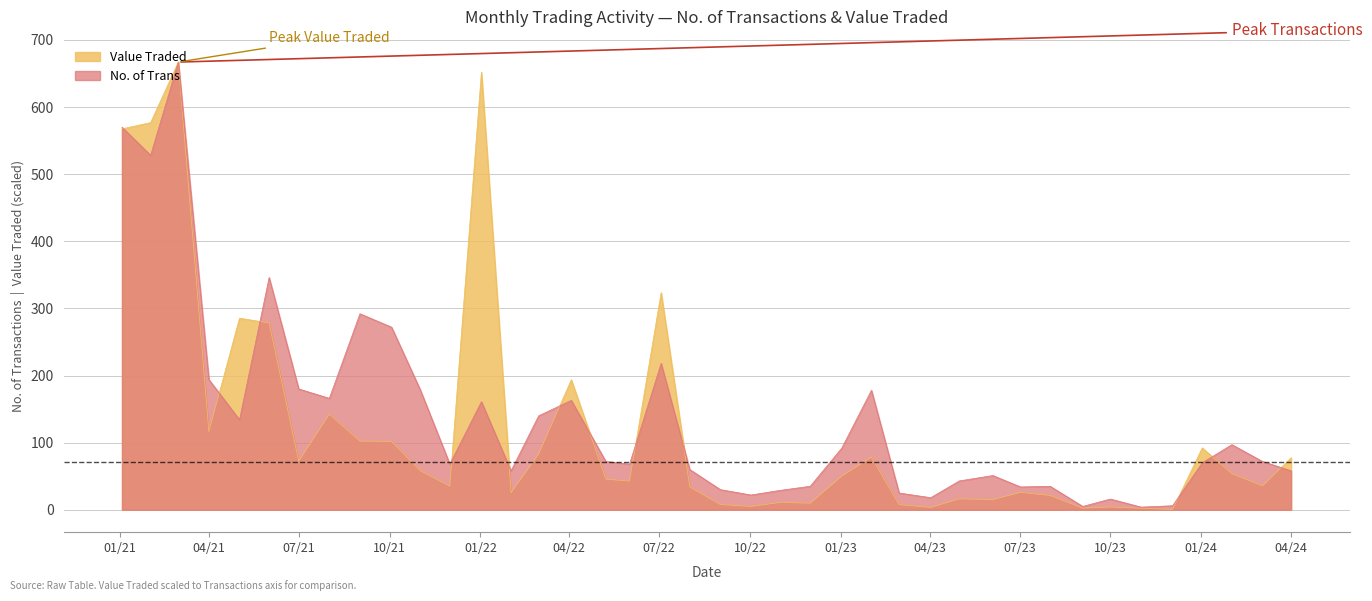

Which series has the widest spread of values?

Value Traded